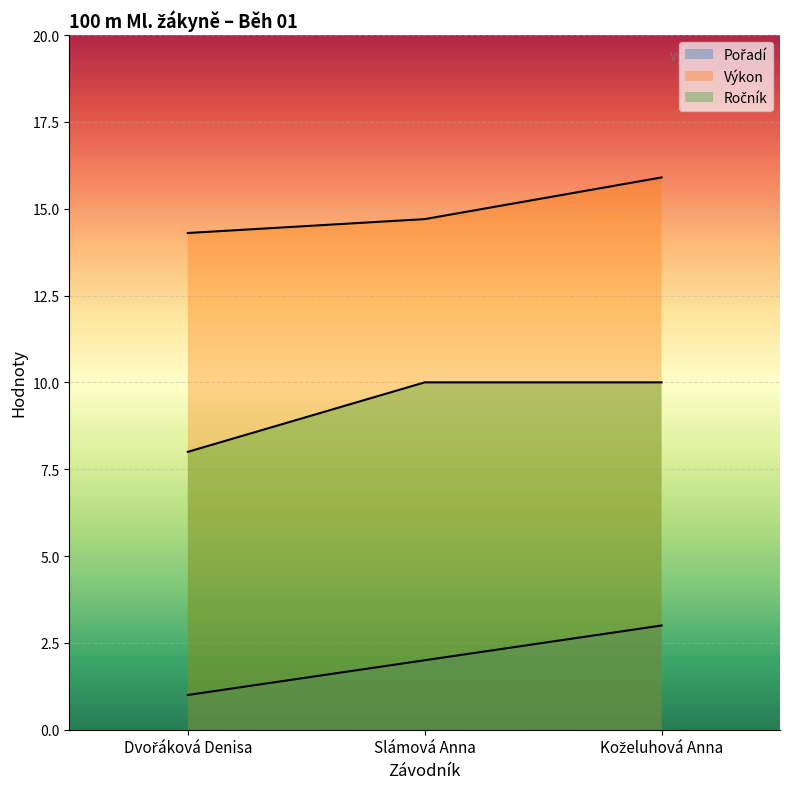

At how many categories does at least one series exceed 15?

1